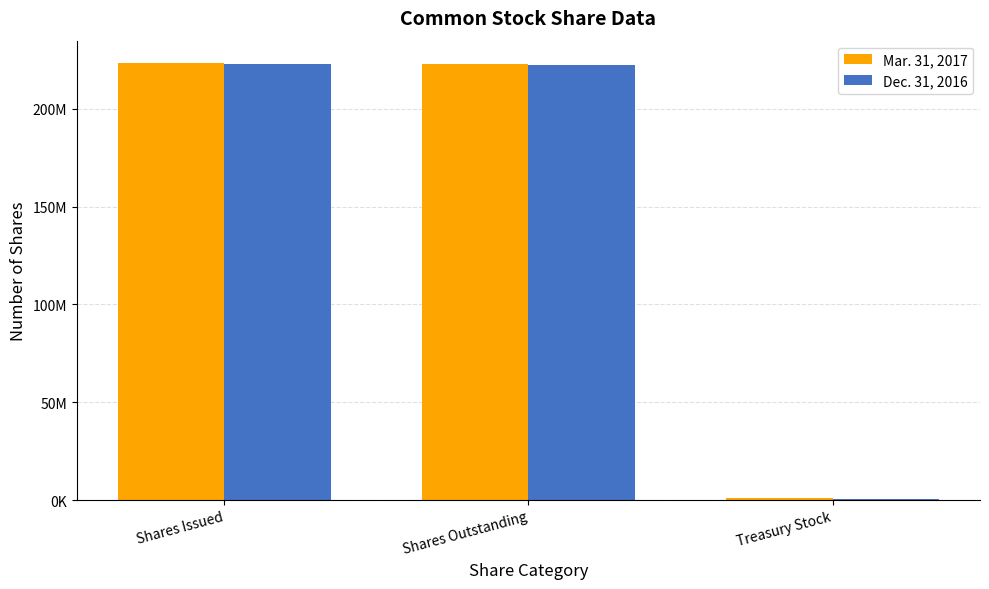

What is the sum of all Dec. 31, 2016 values?

446322712